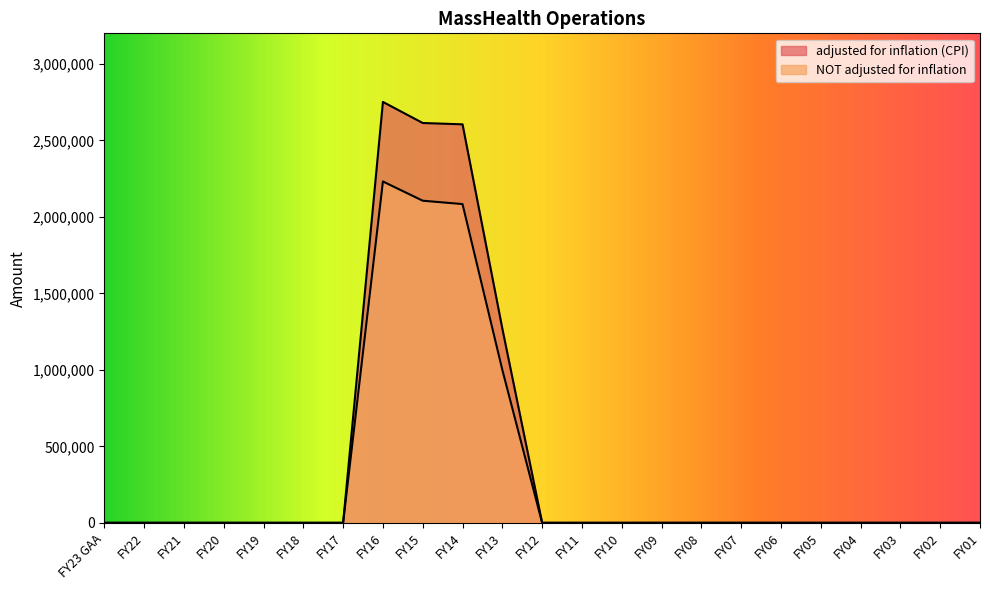

Which series has the widest spread of values?

adjusted for inflation (CPI)